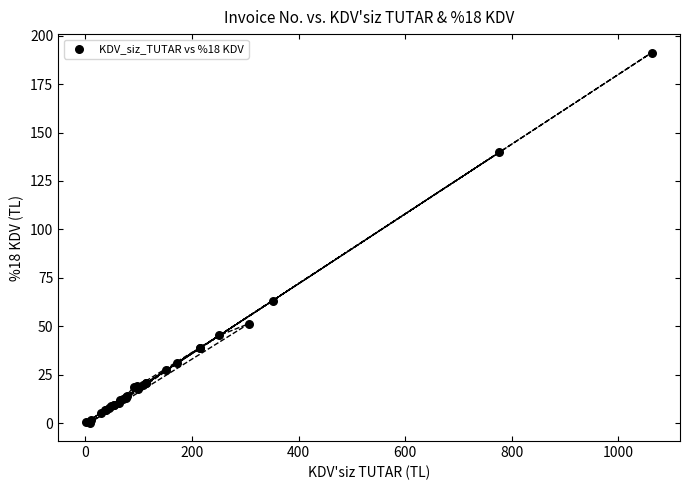

What Y value in the scatter plot is closest to 95?

63.2